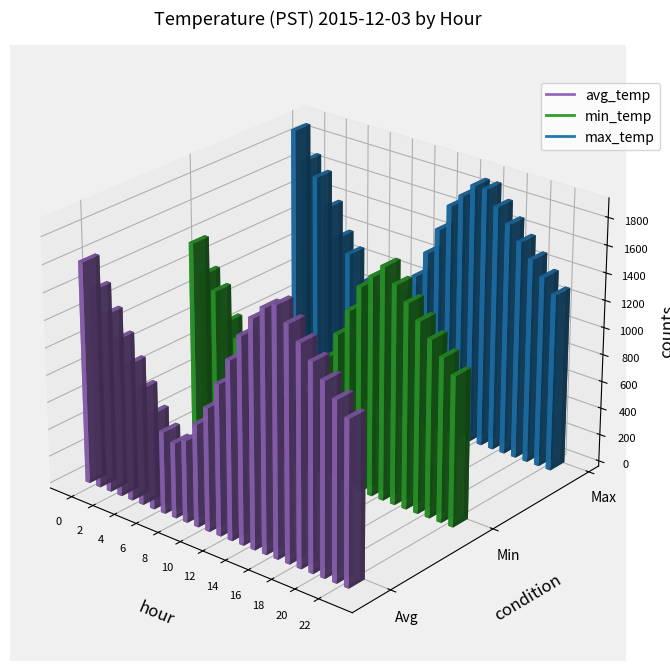

Between 9 and 13, which series saw the biggest shift?

avg_temp